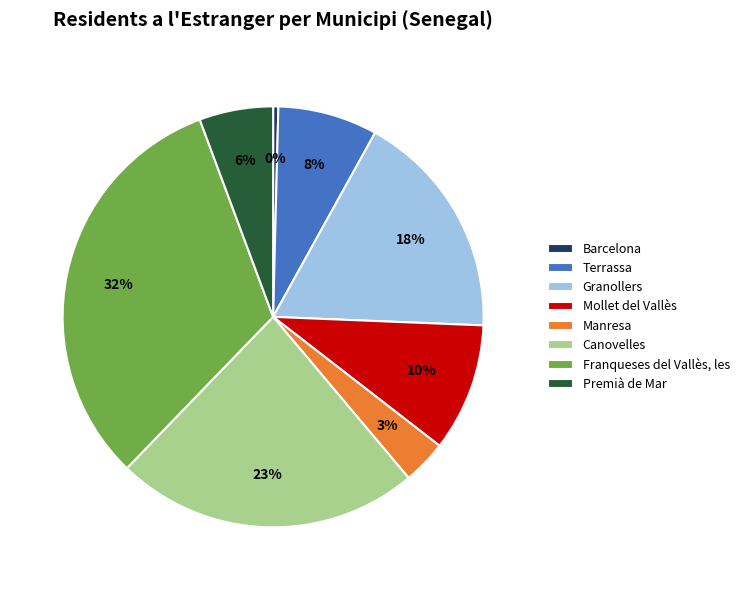

How many segments does this pie chart have?

8